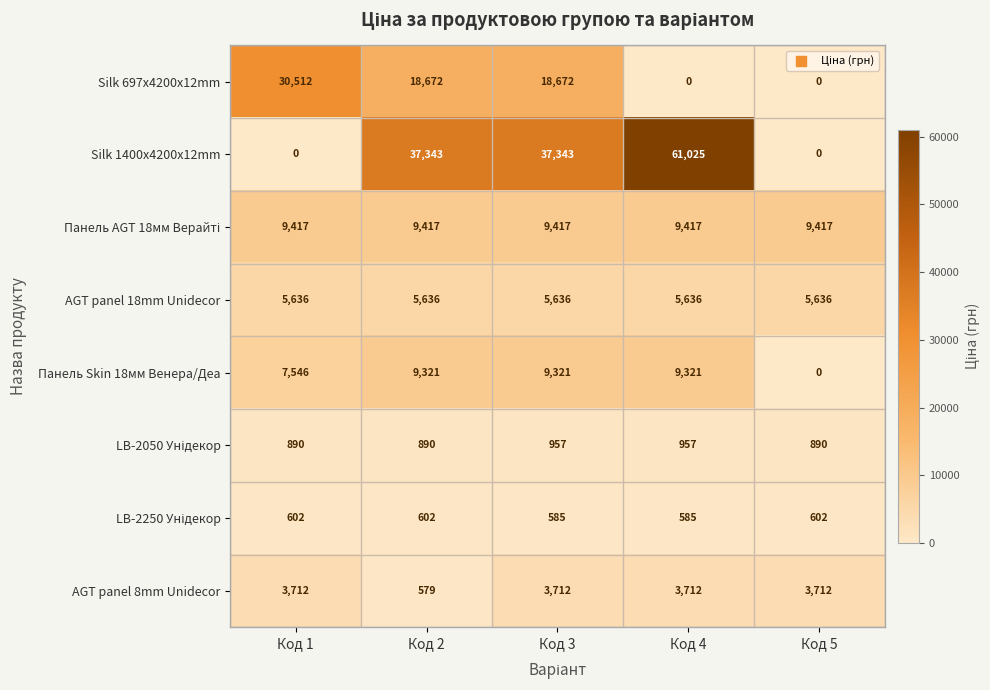

What is the average value of the Silk 1400x4200x12mm series?

27142